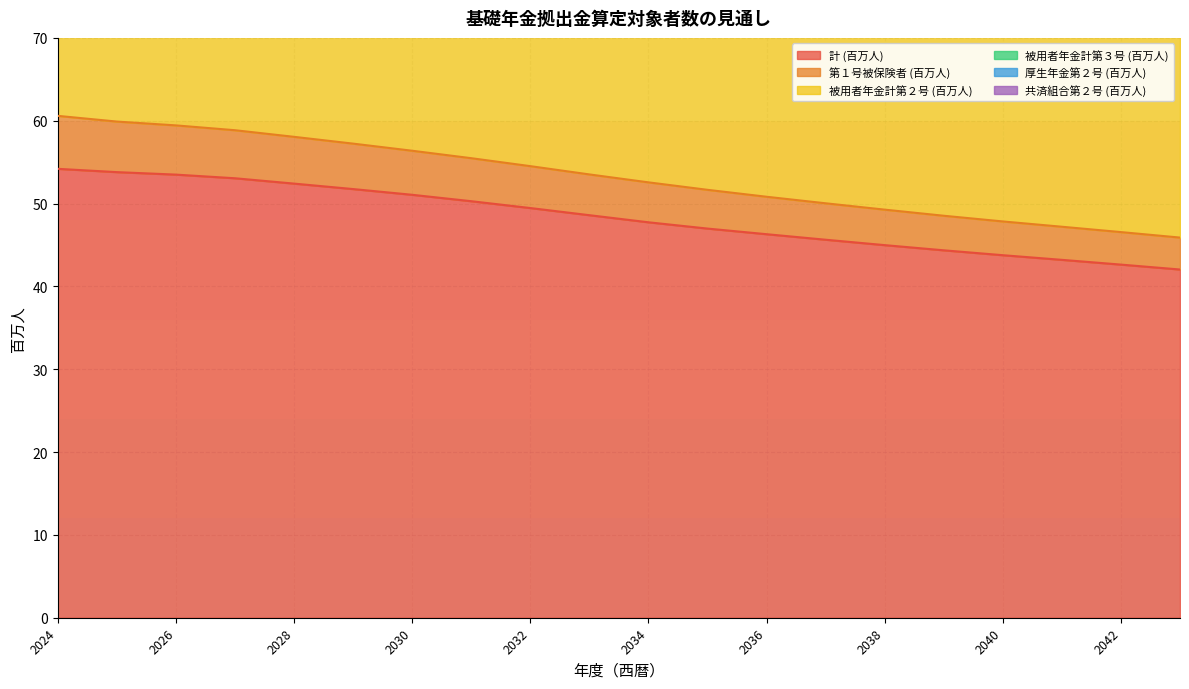

Where does the 被用者年金計第２号 (百万人) series first go above 92?

2024